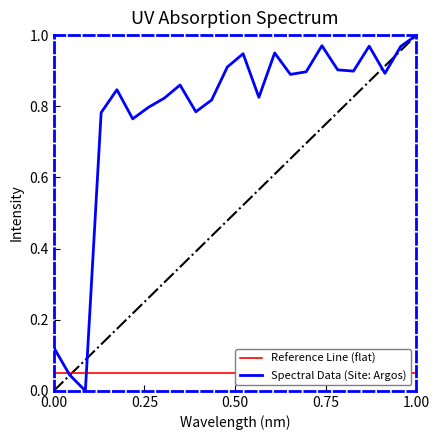

What is the difference between the maximum and minimum values?

1.0